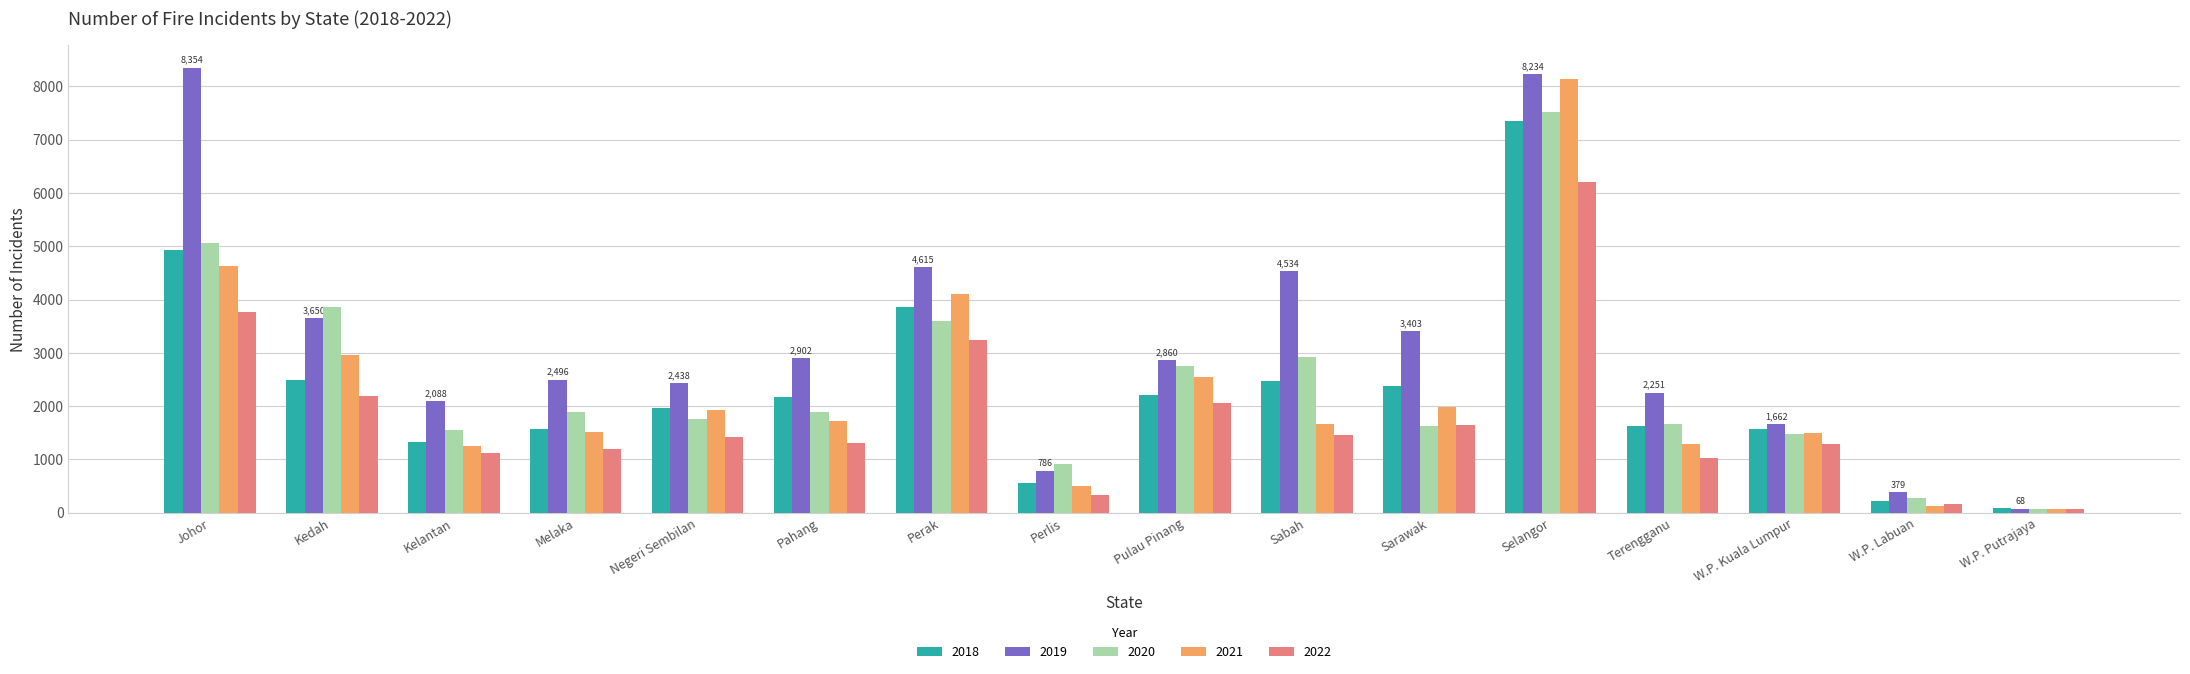

True or false: 2018 has a value of 4209 at Sabah.

False